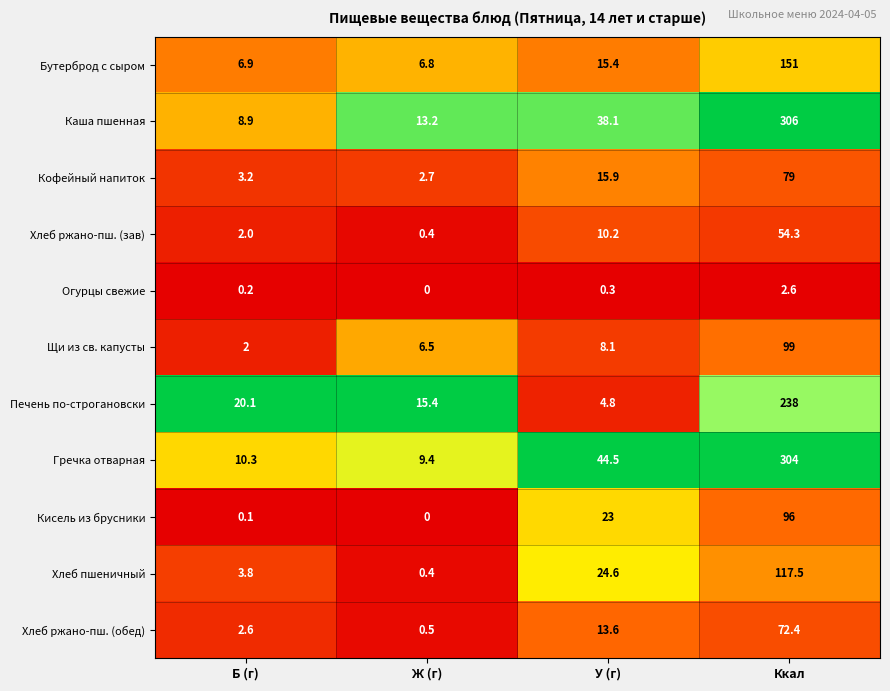

Between Ж (г) and Ккал, which series saw the biggest shift?

Гречка отварная